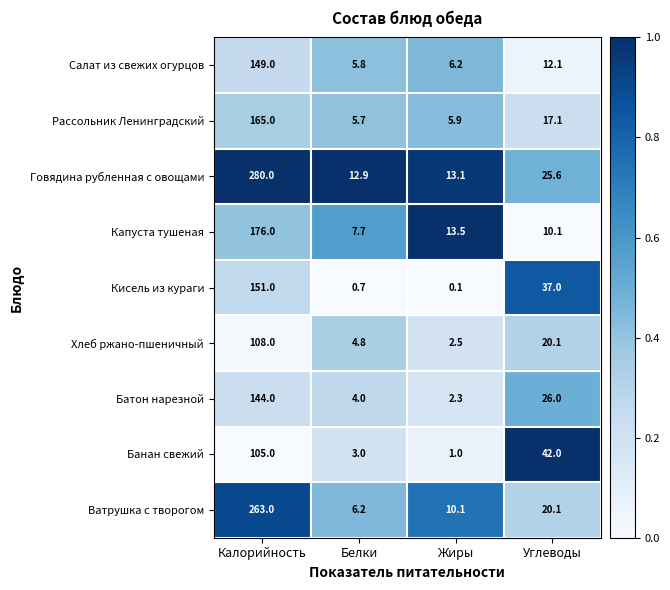

What is the sum of the Рассольник Ленинградский values at Жиры and Калорийность?

170.9